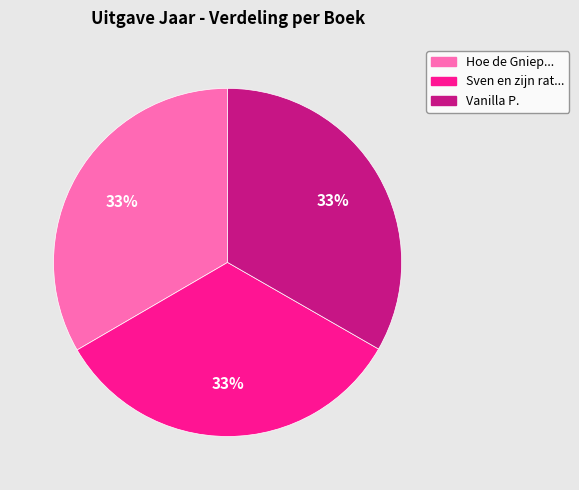

To the nearest percent, what is the average slice percentage?

33%